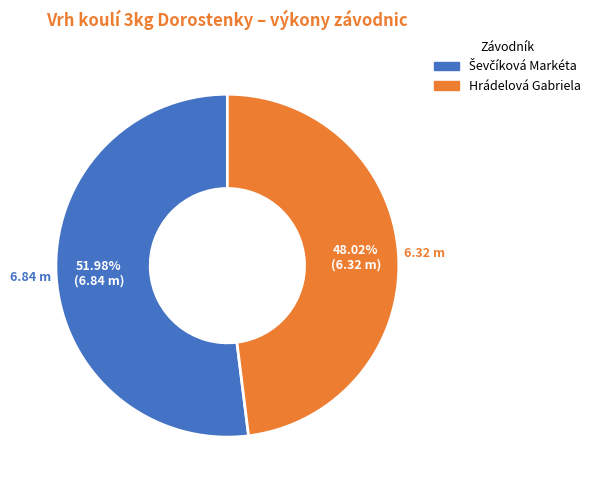

Is there a majority slice in this chart?

Yes